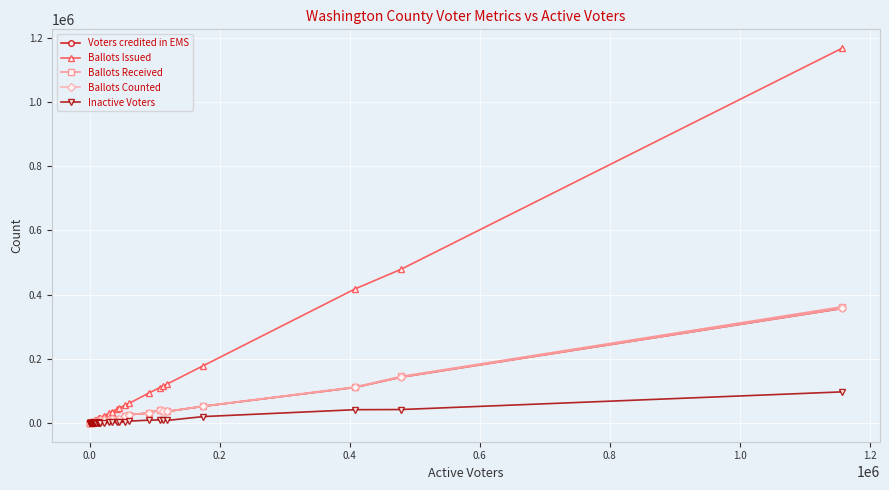

Which series has the largest range (max minus min)?

Ballots Issued